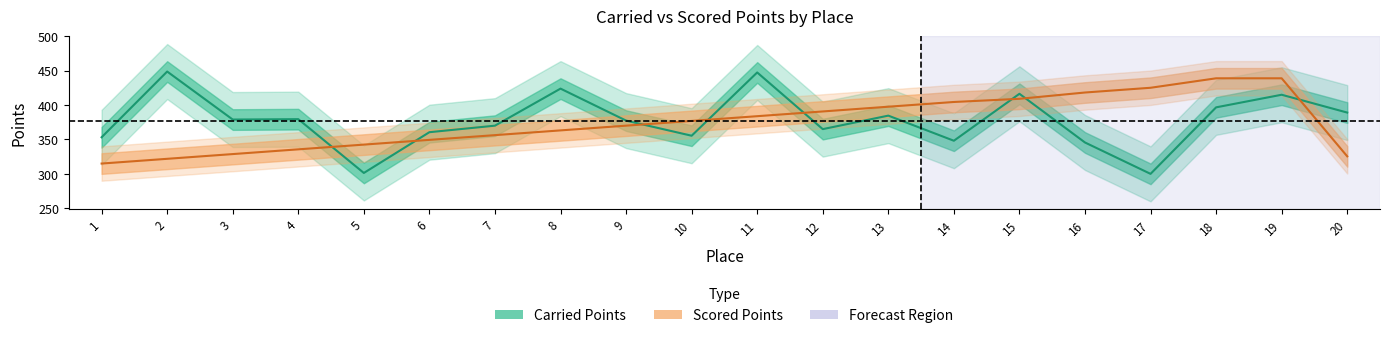

At 11, list the series in order from smallest to largest.

Scored Points, Carried Points